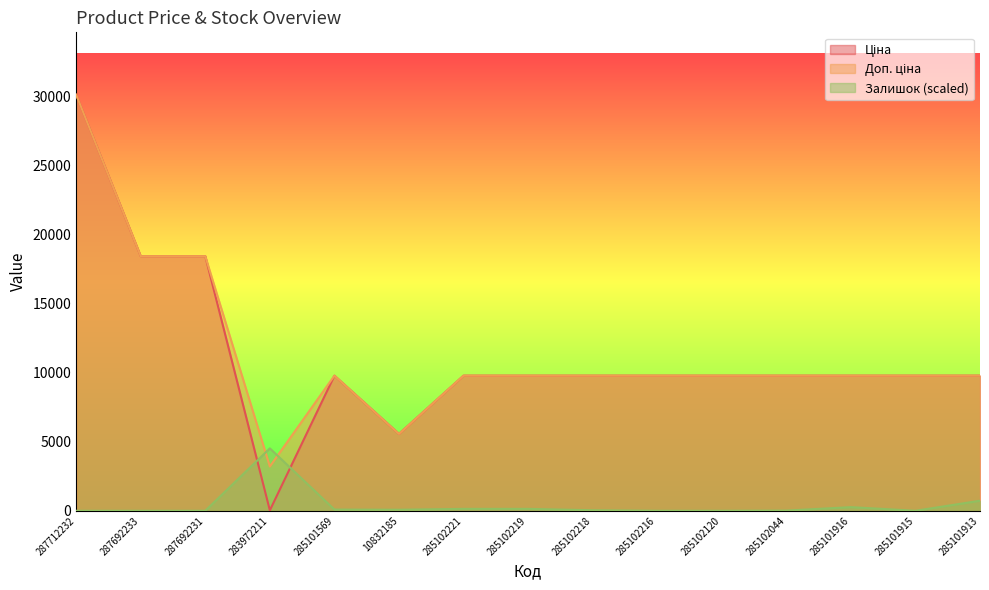

Between which two adjacent categories do Доп. ціна and Залишок first intersect?

287692231 and 283972211